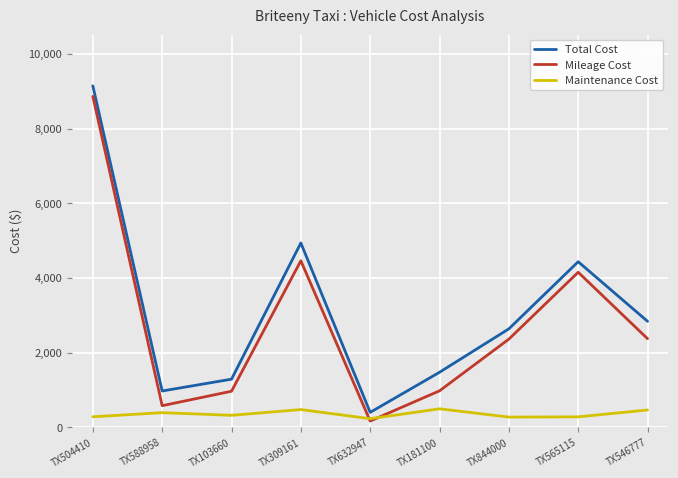

Which category has the lowest value across all series?

TX632947